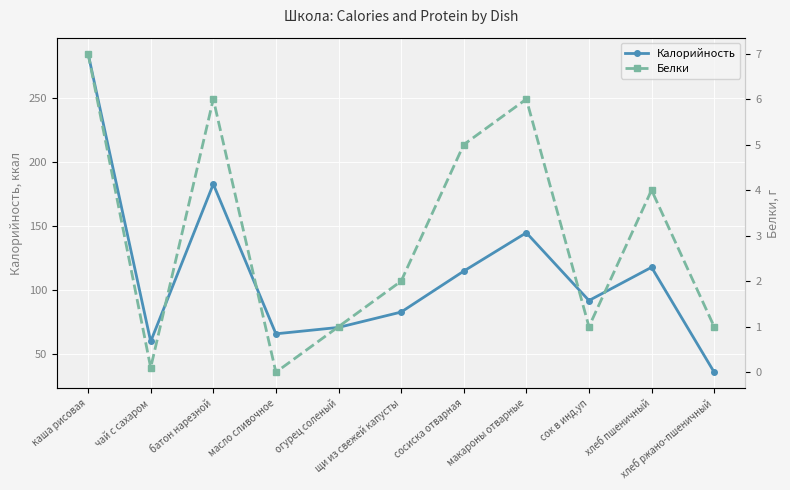

True or false: Калорийность and Белки cross at least once.

False